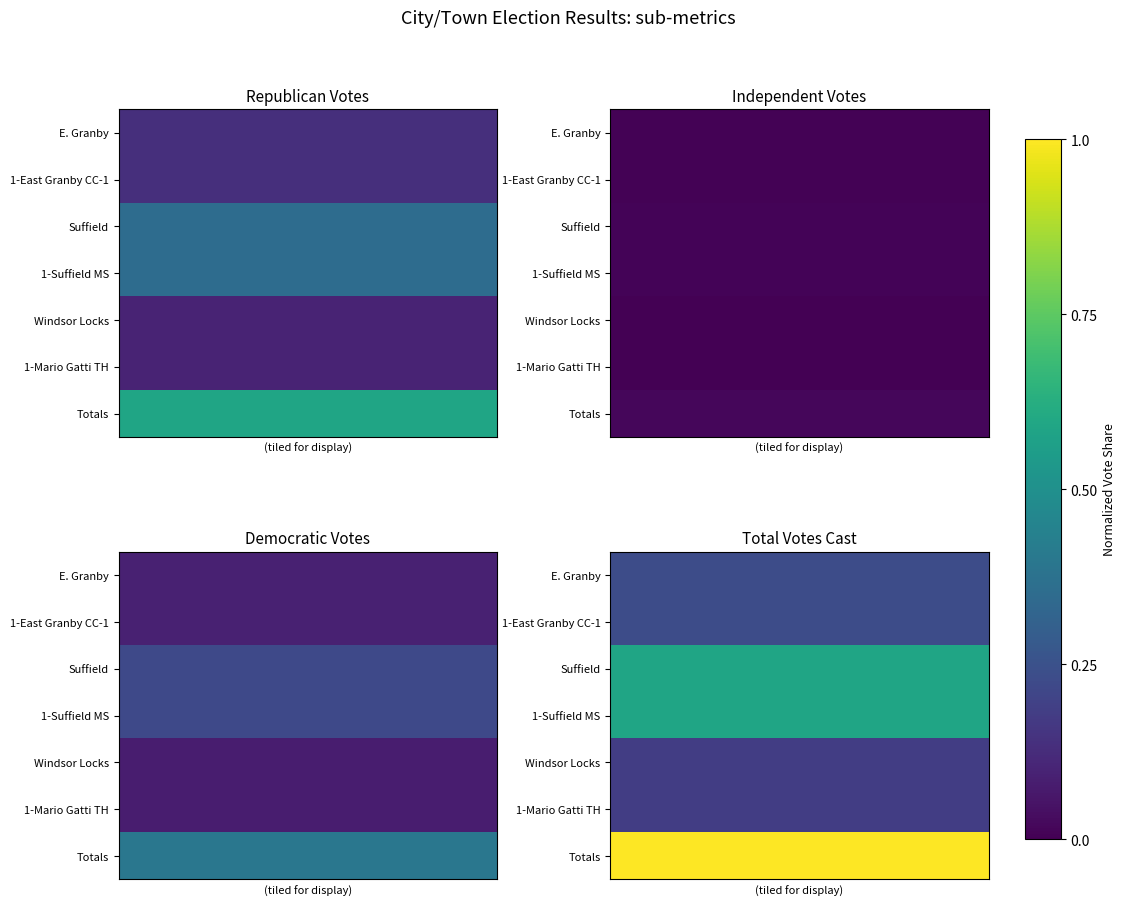

Between 15 and 8, which is larger?

15